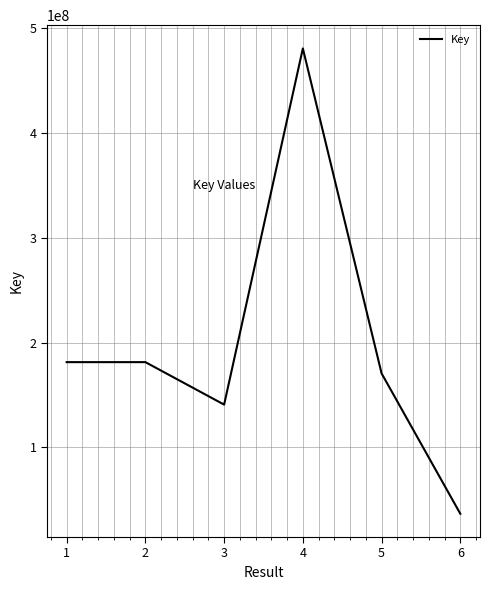

Which label corresponds to the smallest value in the chart?

6